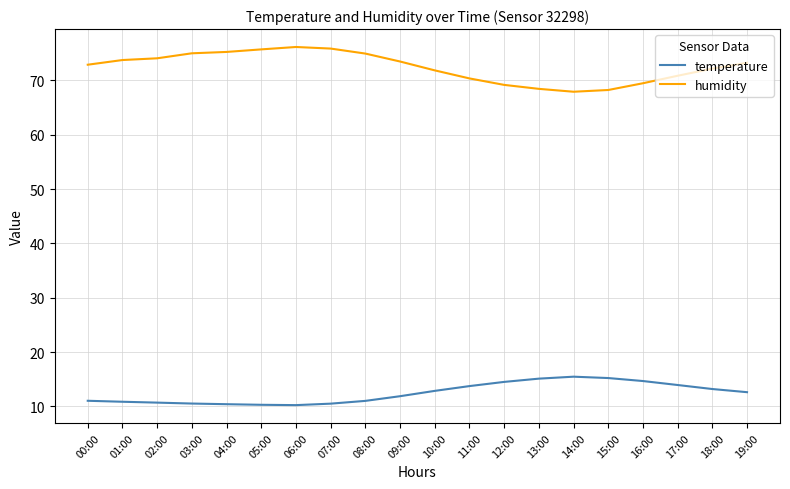

What is the average value of the humidity series?

72.4